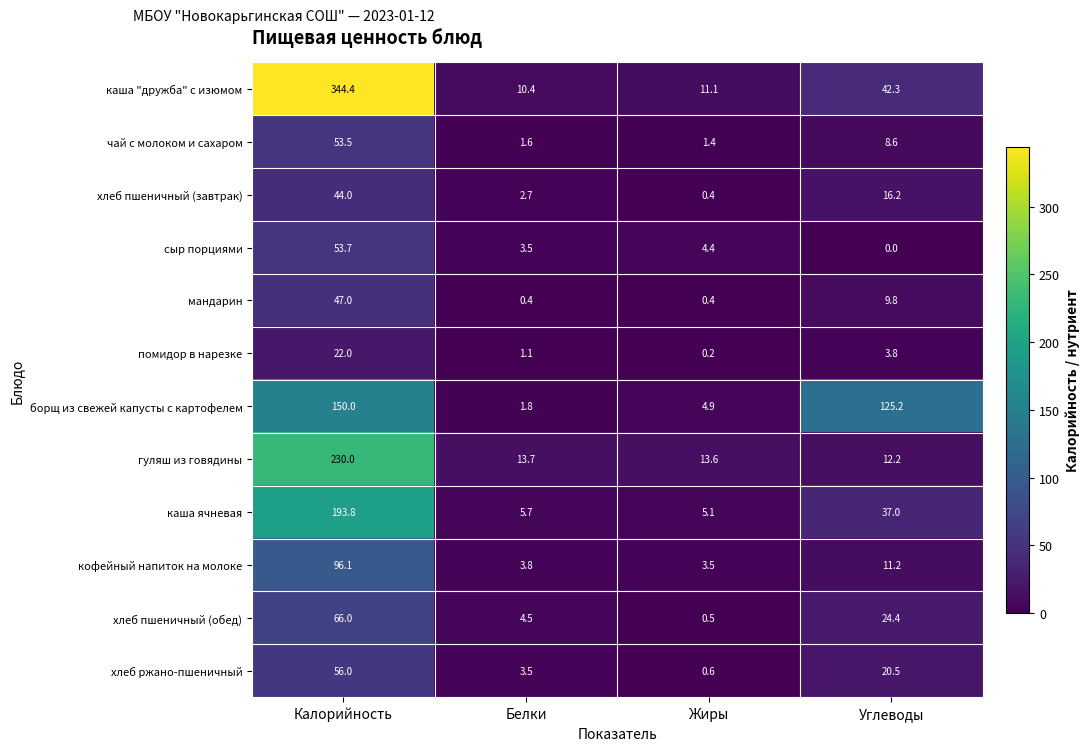

What is the difference between the highest and lowest values at Белки?

13.3